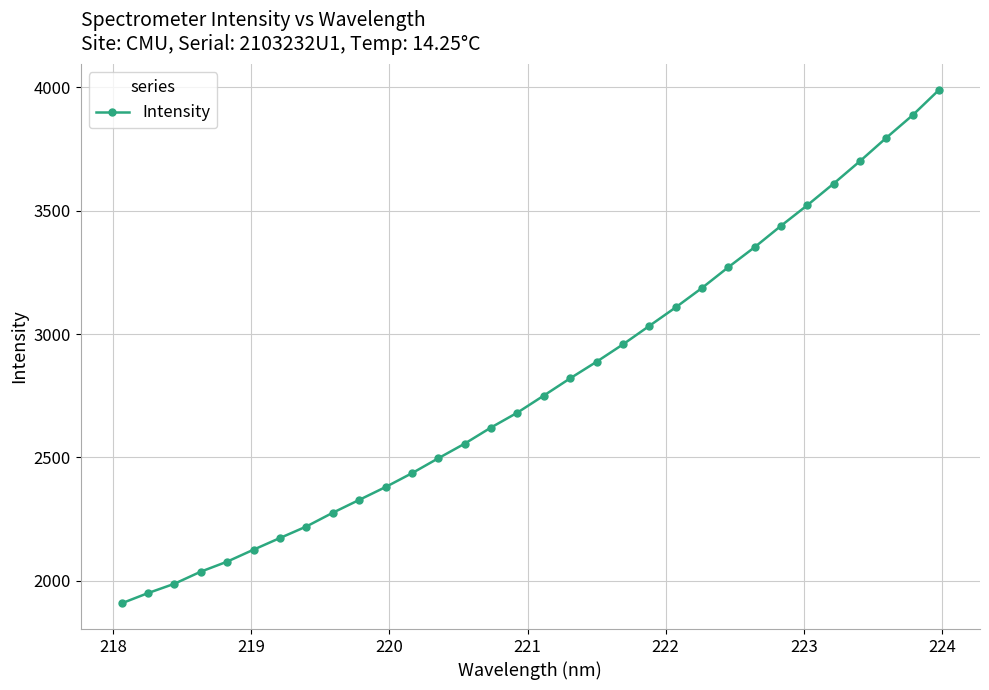

What is the value of the 9th point from the left?

2275.4